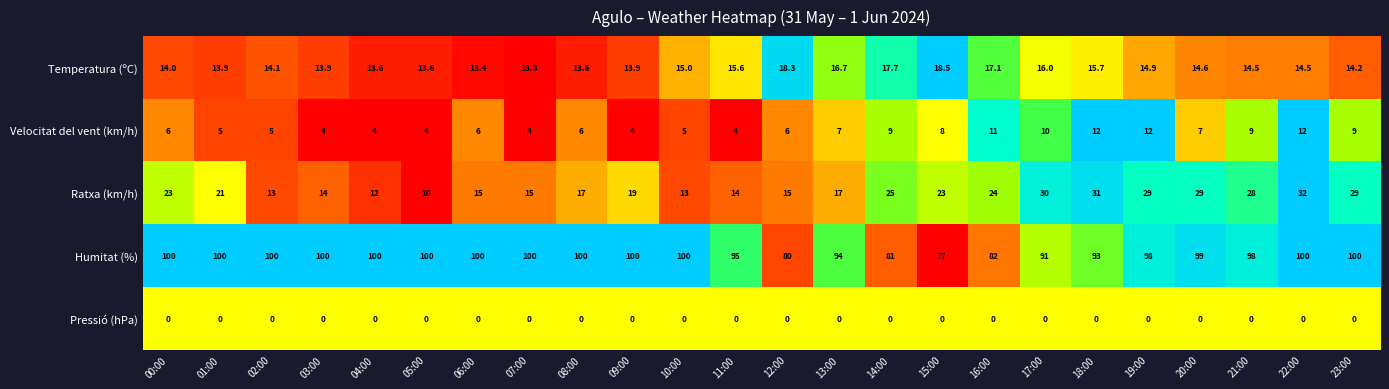

At 13:00, list the series in order from smallest to largest.

Pressió (hPa), Velocitat del vent (km/h), Temperatura (ºC), Ratxa (km/h), Humitat (%)